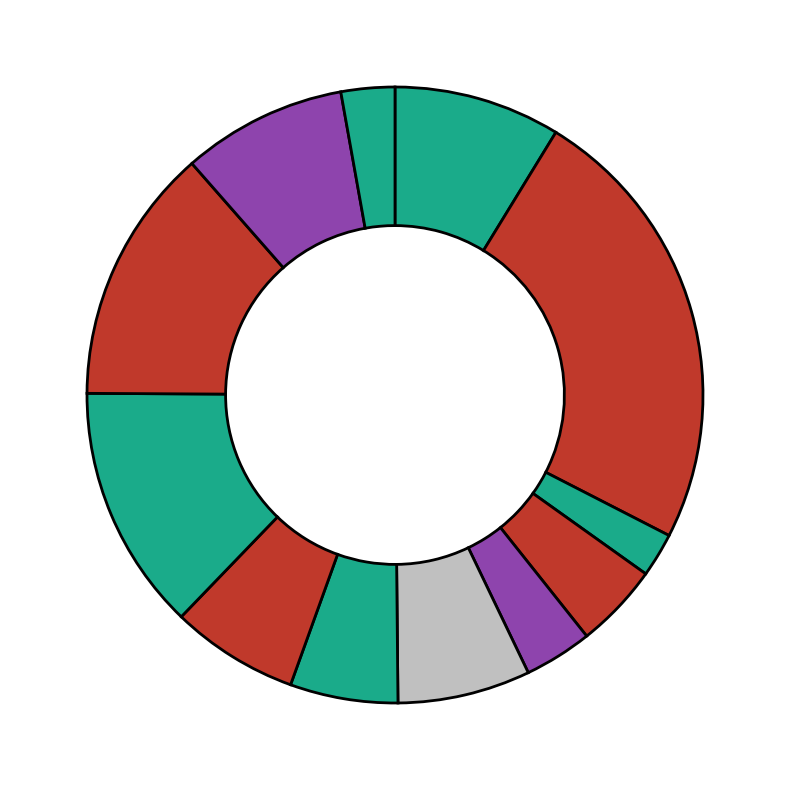

How many slices are in this pie chart?

12